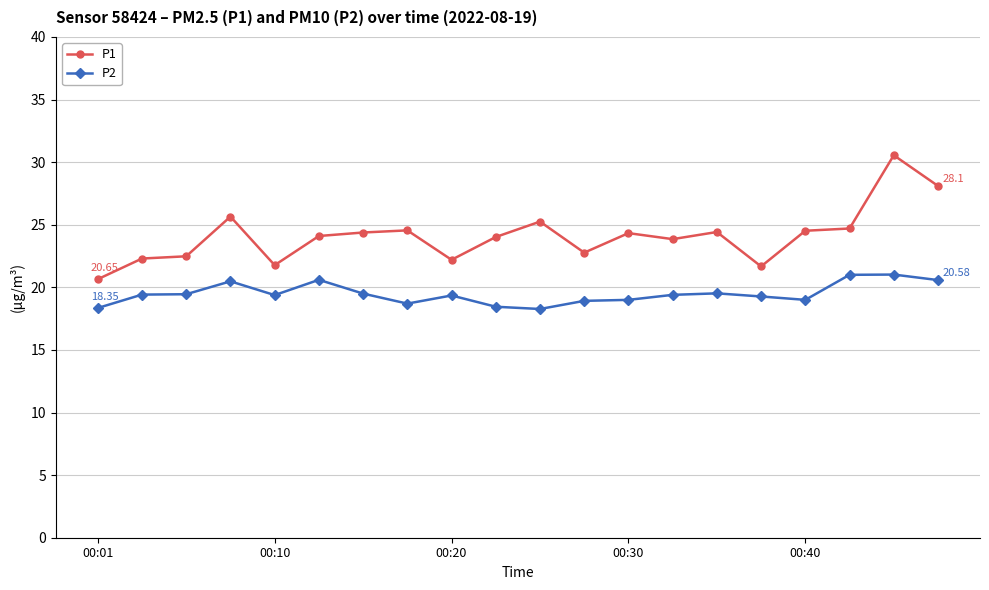

Which series has the widest spread of values?

P1